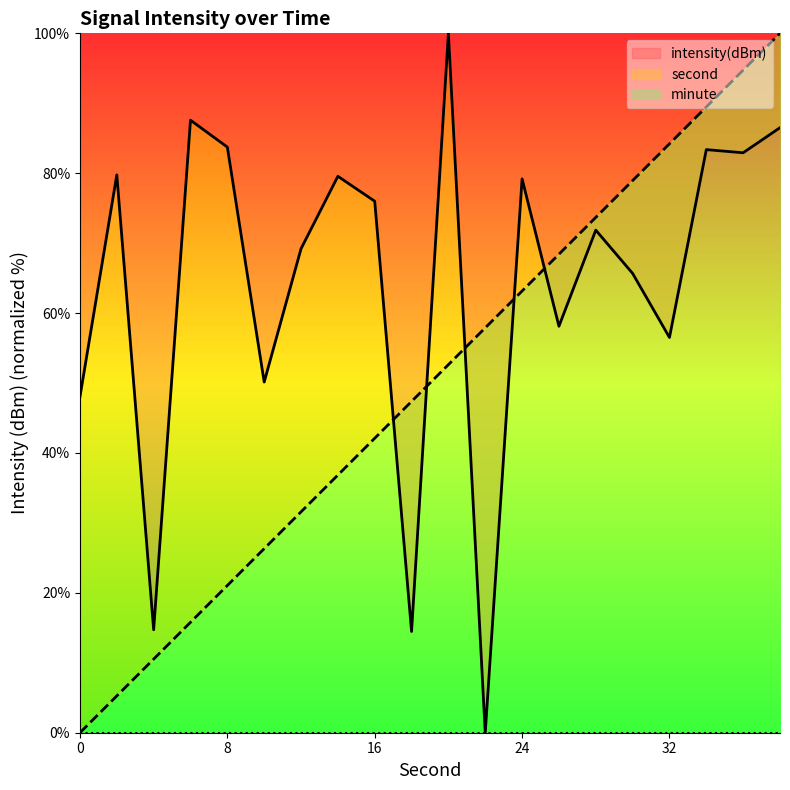

Rank the series by their average value, from lowest to highest.

minute line, second line, intensity(dBm) line